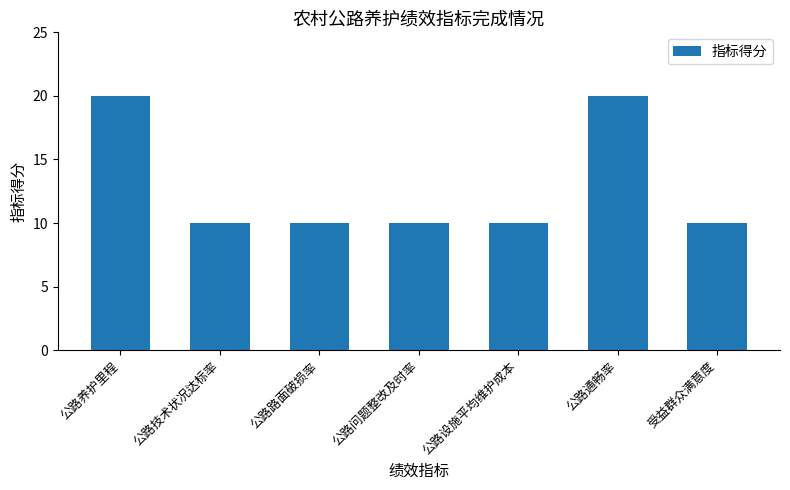

What is the ratio of the value at 公路养护里程 to the value at 公路问题整改及时率?

2.0